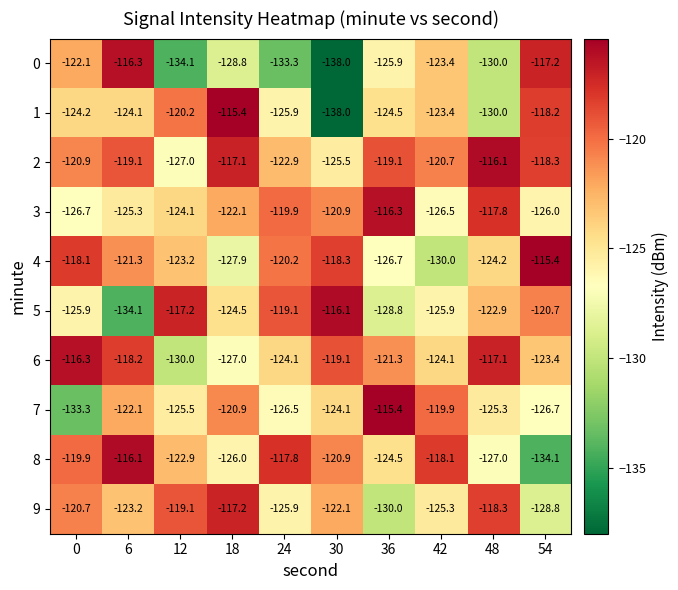

Which series has the largest range (max minus min)?

1